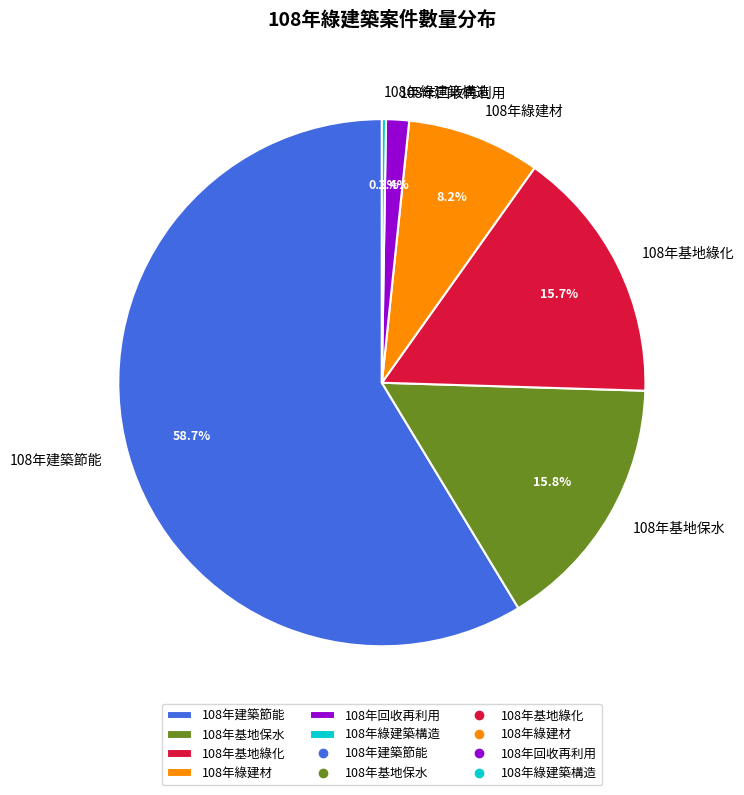

What portion of the pie excludes 108年綠建材?

91.8%